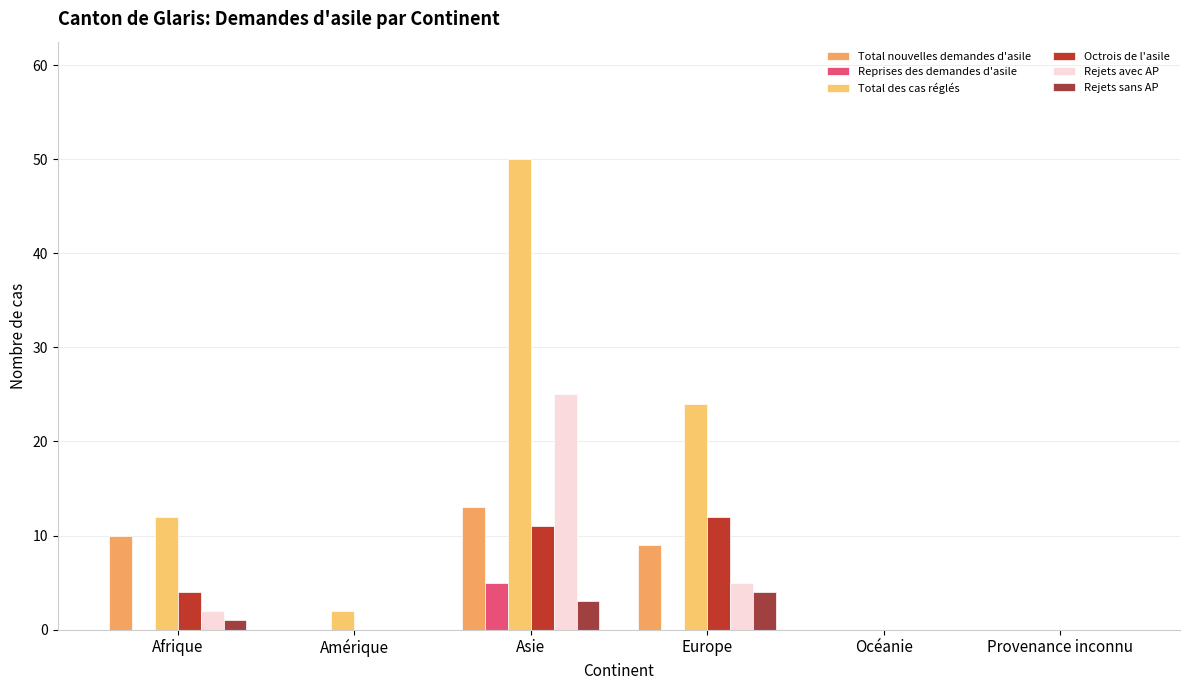

At which category does the chart reach its minimum across all series?

Amérique